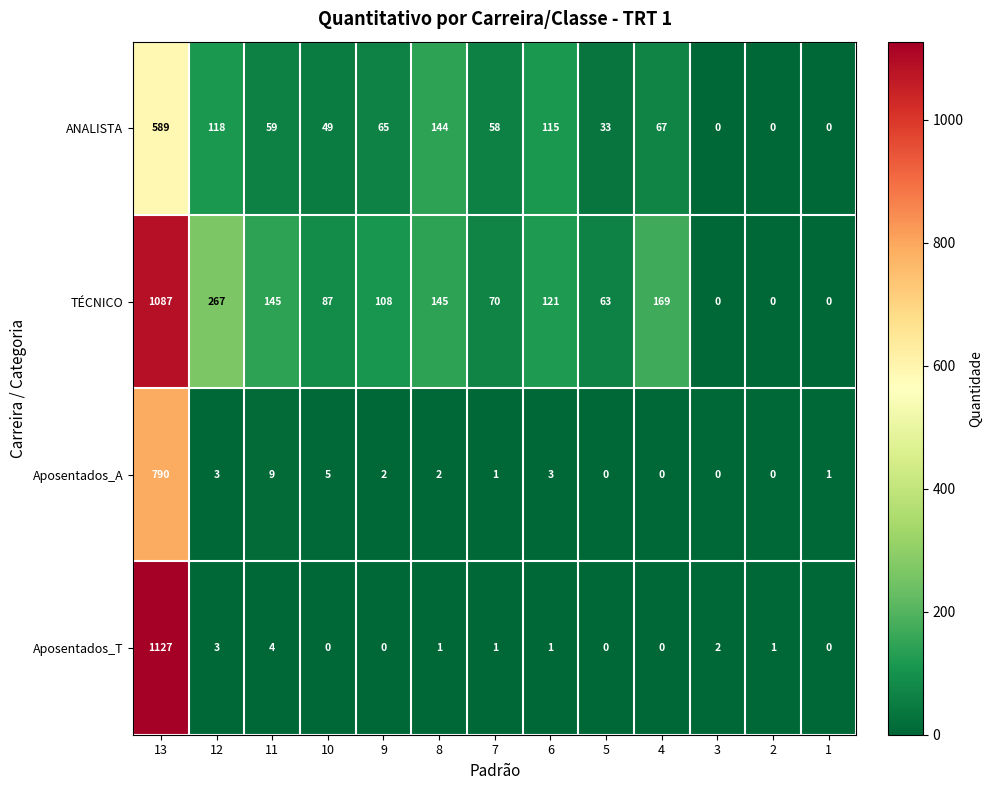

Which series has the largest total across all categories?

TÉCNICO